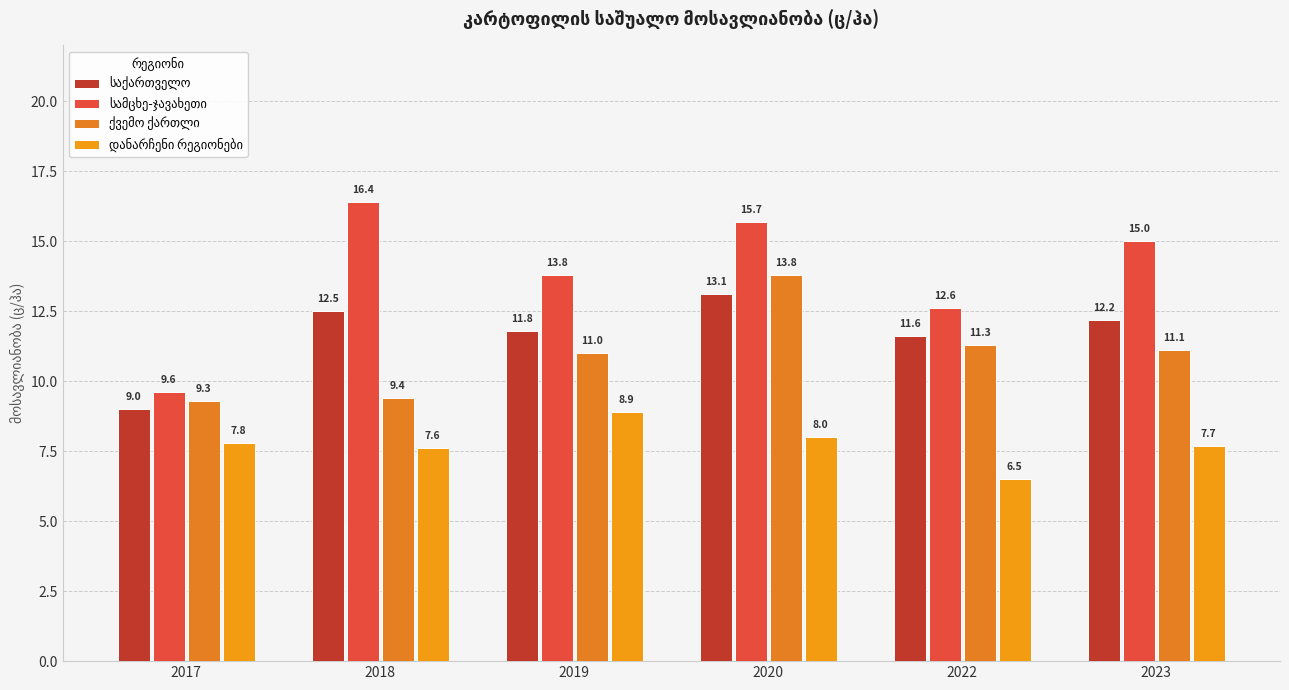

Reading left to right, what are all the values shown in this chart?

საქართველო: 9.0	12.5	11.8	13.1	11.6	12.2
სამცხე-ჯავახეთი: 9.6	16.4	13.8	15.7	12.6	15.0
ქვემო ქართლი: 9.3	9.4	11.0	13.8	11.3	11.1
დანარჩენი რეგიონები: 7.8	7.6	8.9	8.0	6.5	7.7